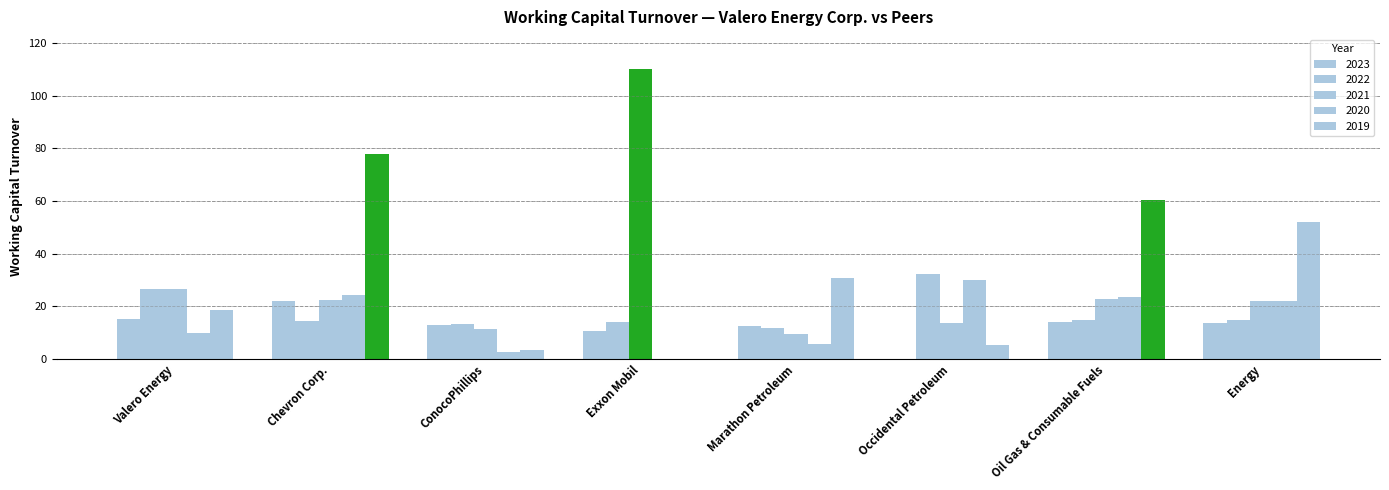

Is it true that 2020 equals 9.9 at Valero Energy?

True